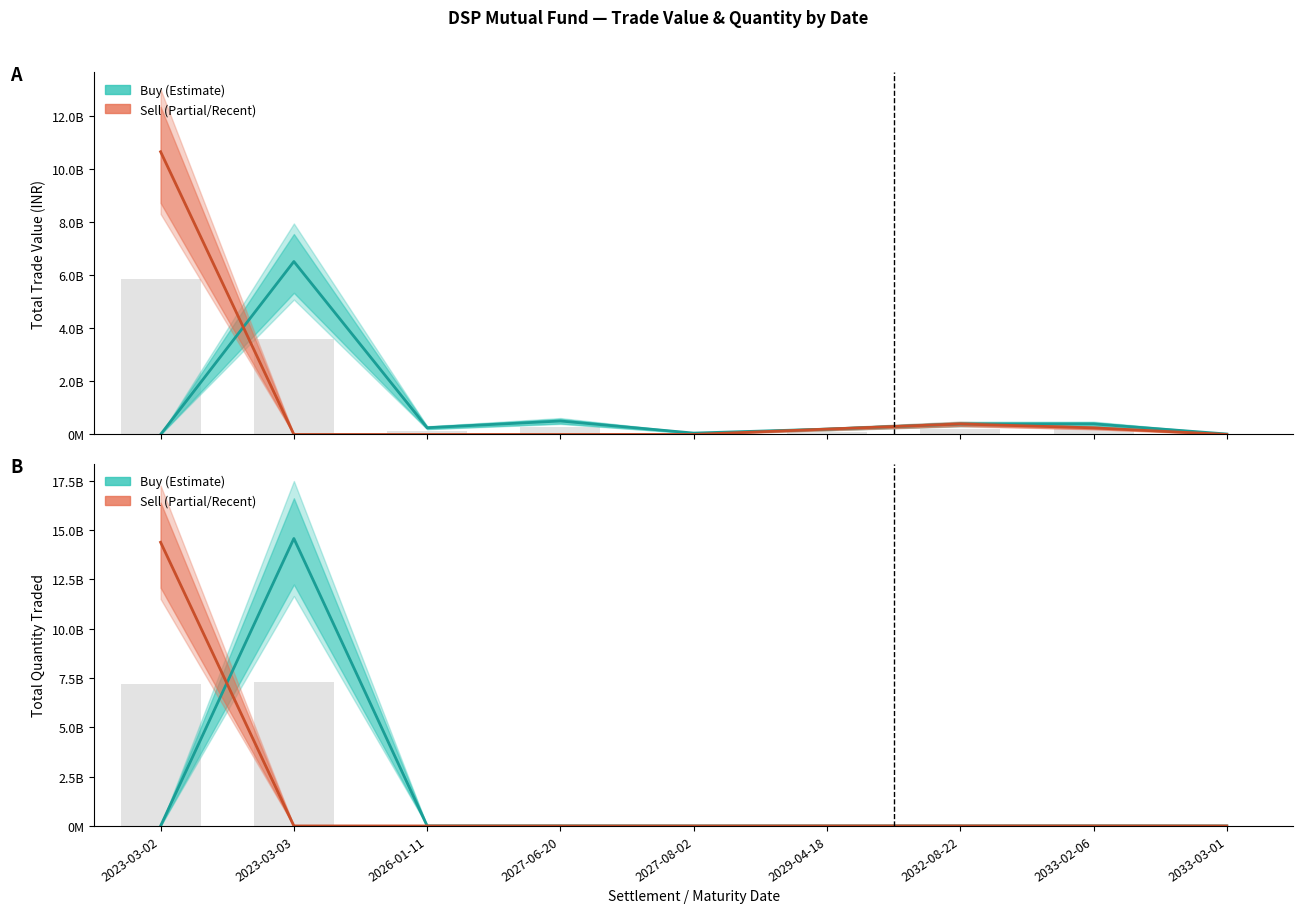

At which label does Trade Value (Buy) reach its minimum?

2023-03-02